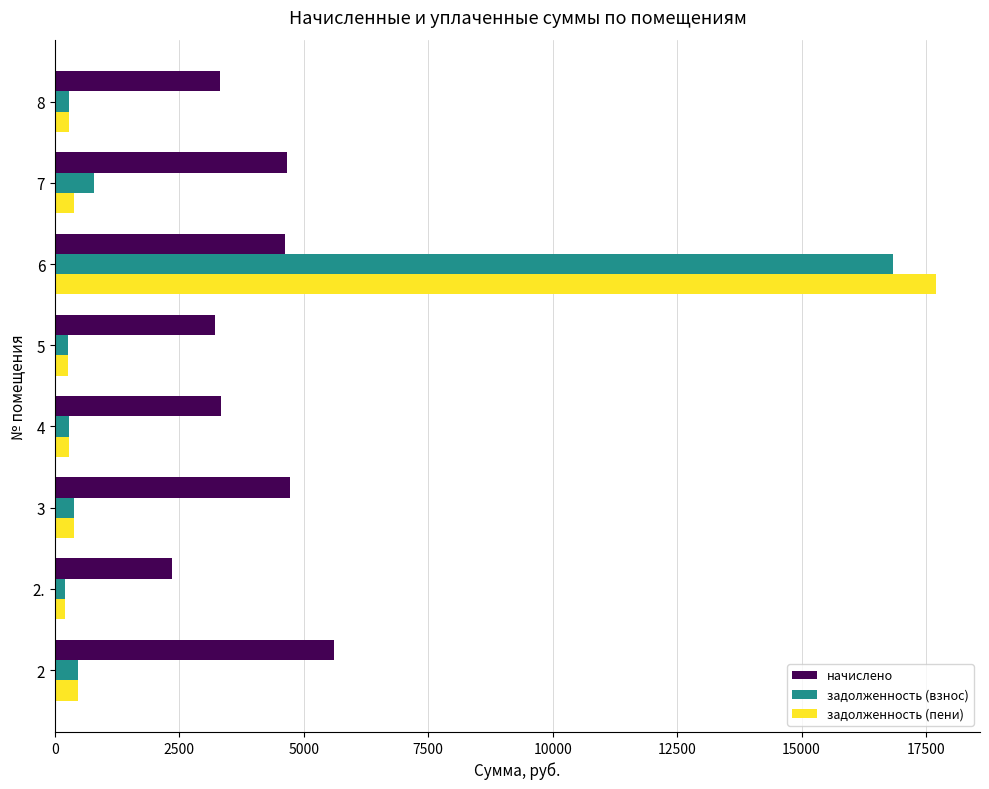

List the series in order of their peak value, highest first.

задолженность (пени), задолженность (взнос), начислено